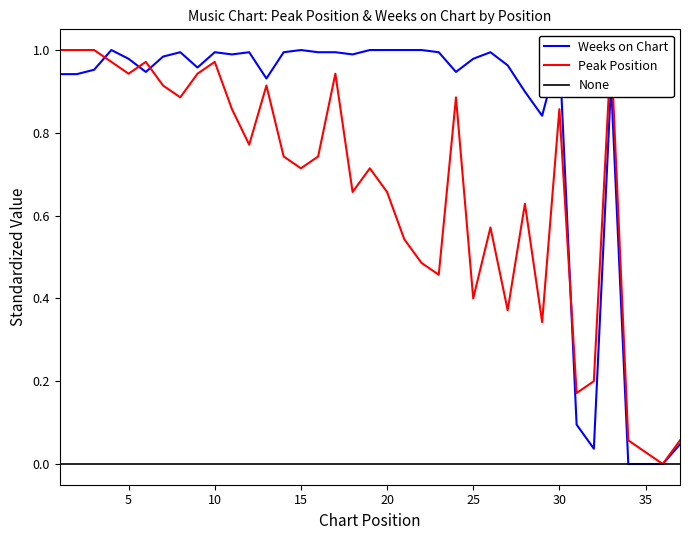

What value does the Peak Position series have at 20?

0.7